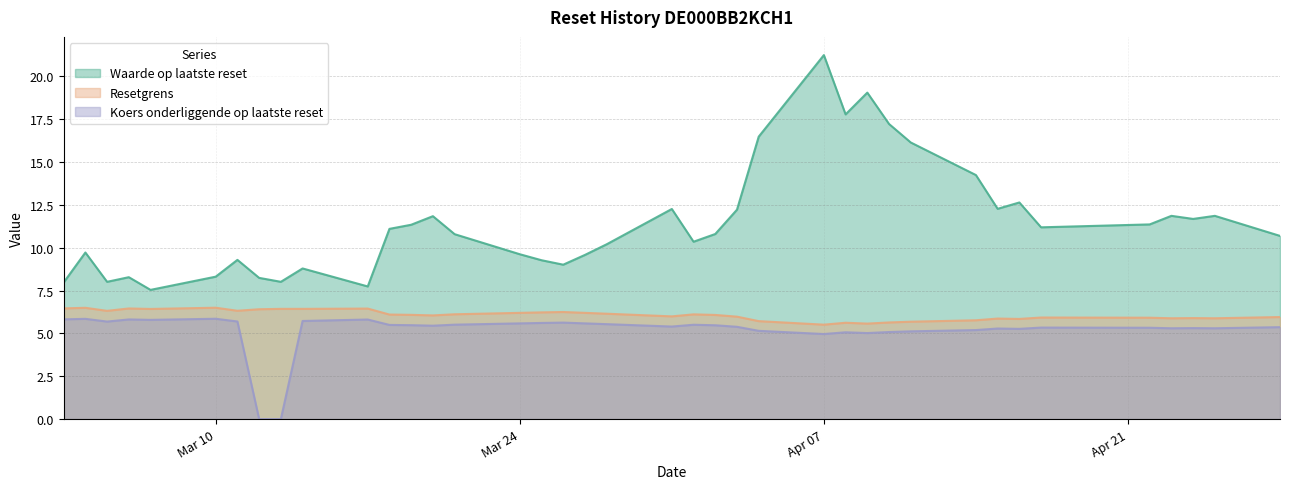

Rank the categories by Waarde op laatste reset value from lowest to highest.

2025-03-07, 2025-03-17, 2025-03-03, 2025-03-13, 2025-03-05, 2025-03-12, 2025-03-06, 2025-03-10, 2025-03-14, 2025-03-26, 2025-03-25, 2025-03-11, 2025-03-27, 2025-03-24, 2025-03-04, 2025-03-28, 2025-04-01, 2025-04-28, 2025-03-21, 2025-04-02, 2025-03-18, 2025-04-17, 2025-03-19, 2025-04-22, 2025-04-24, 2025-03-20, 2025-04-25, 2025-04-23, 2025-04-03, 2025-03-31, 2025-04-15, 2025-04-16, 2025-04-14, 2025-04-11, 2025-04-04, 2025-04-10, 2025-04-08, 2025-04-09, 2025-04-07